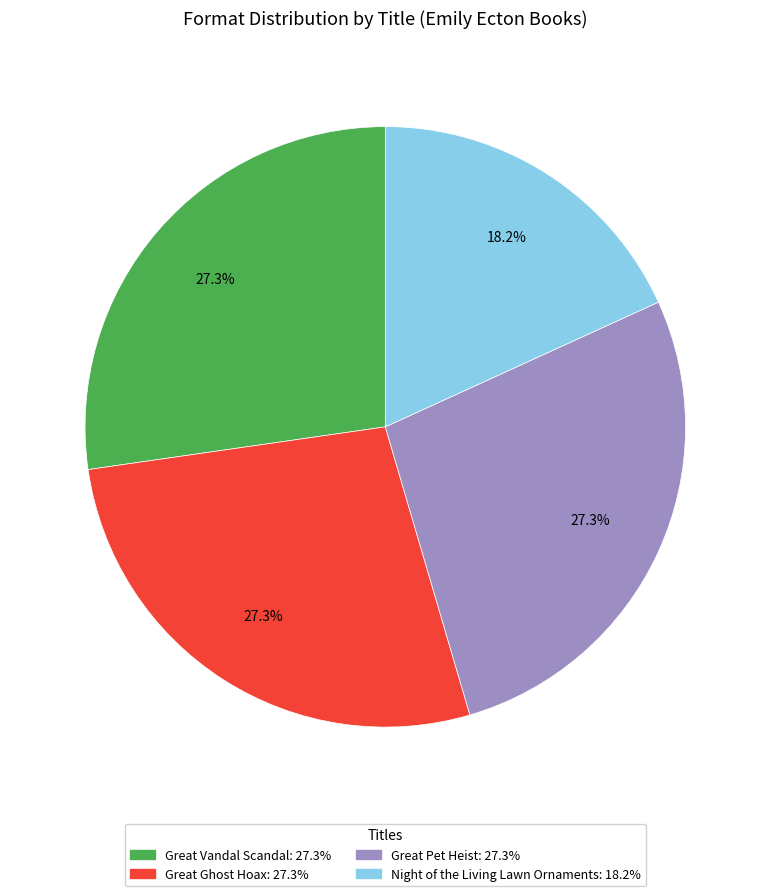

Do Great Ghost Hoax and Great Vandal Scandal together represent more than half of the pie?

Yes